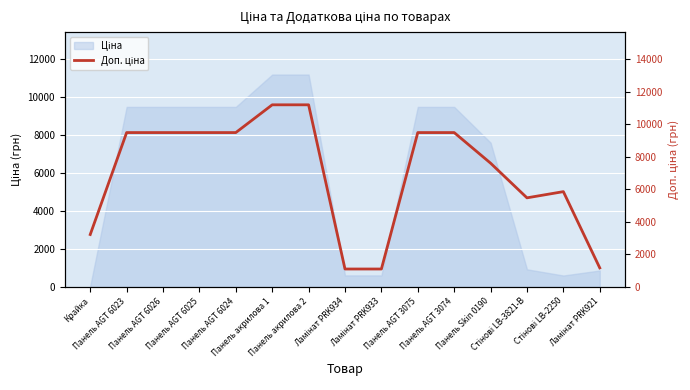

What is the sum of all values?

104677.6